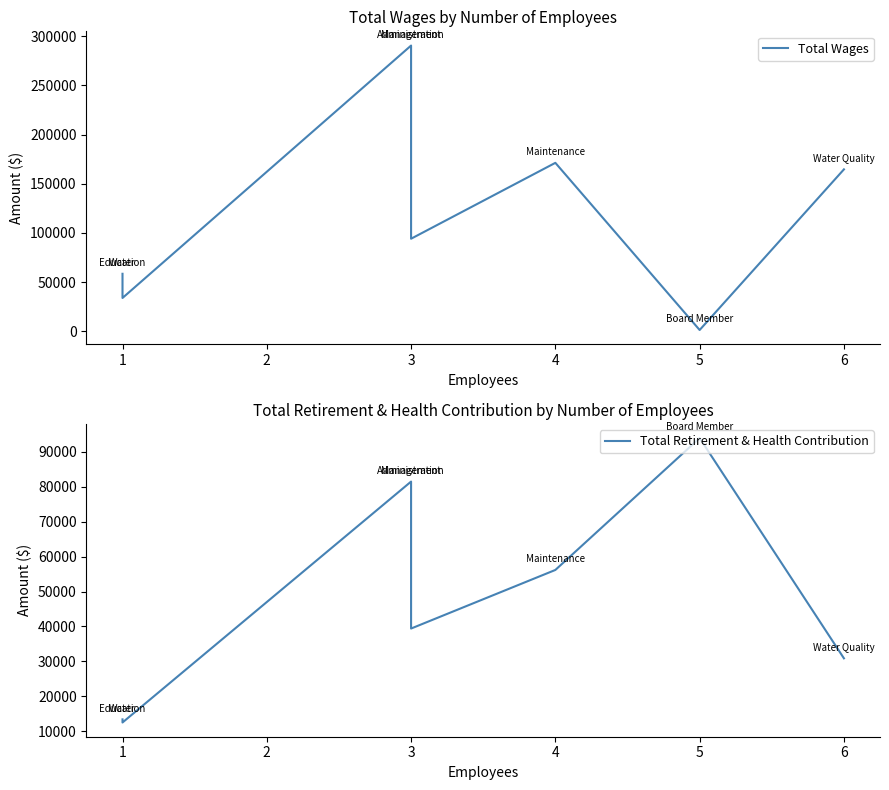

What is the difference between the maximum and minimum values in the Total Wages series?

289300